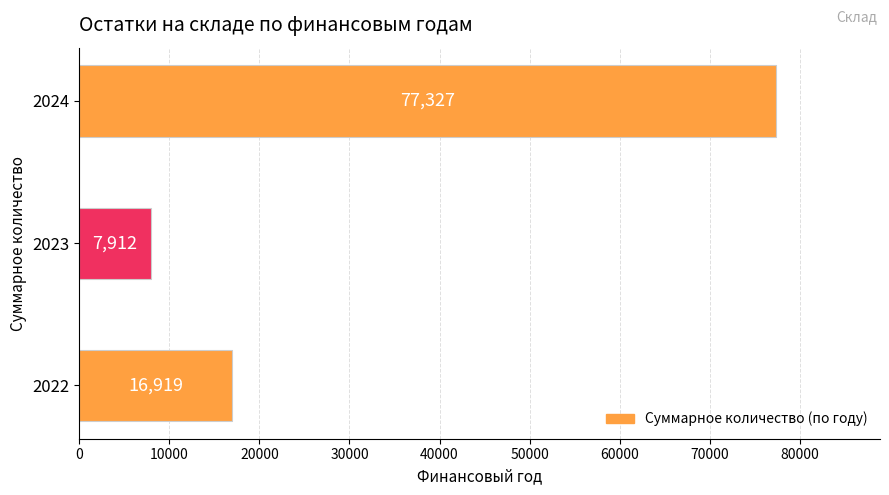

What is the difference between the values at 2022 and 2024?

60408